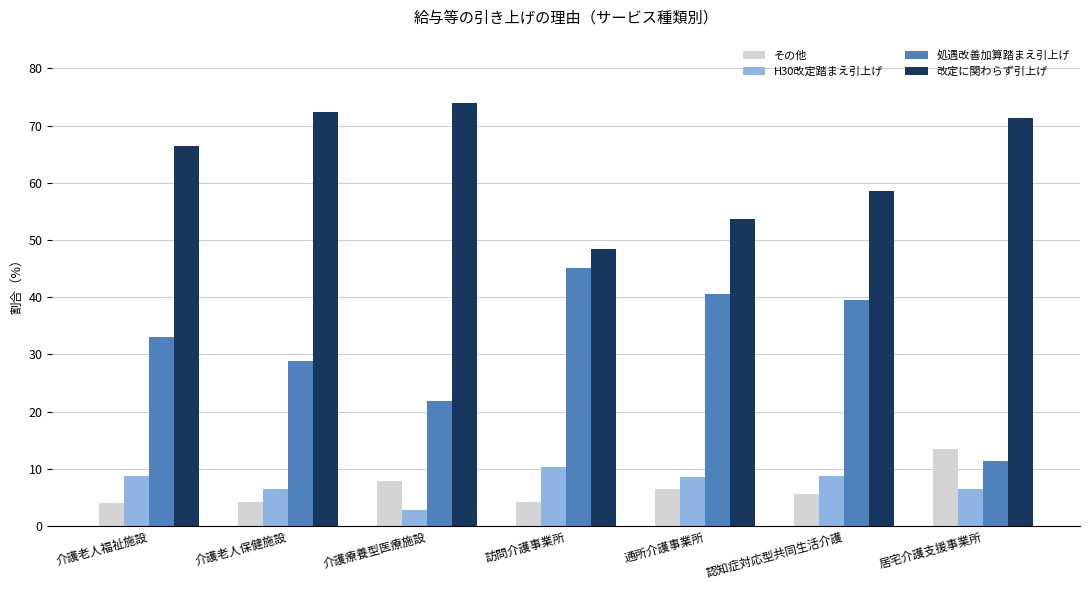

True or false: 処遇改善加算踏まえ引上げ has a value of 11.3 at 居宅介護支援事業所.

True